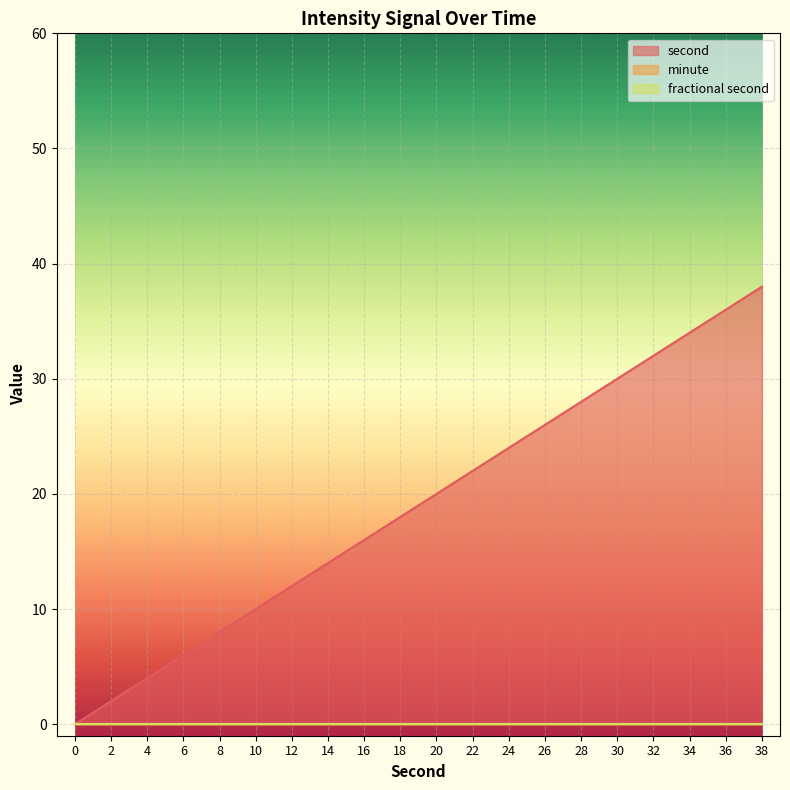

Which series changed the most between 0 and 10?

second